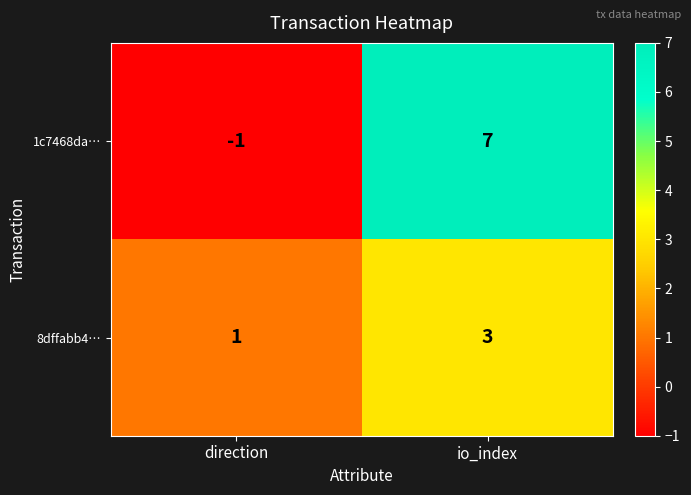

At which category does the chart reach its minimum across all series?

direction